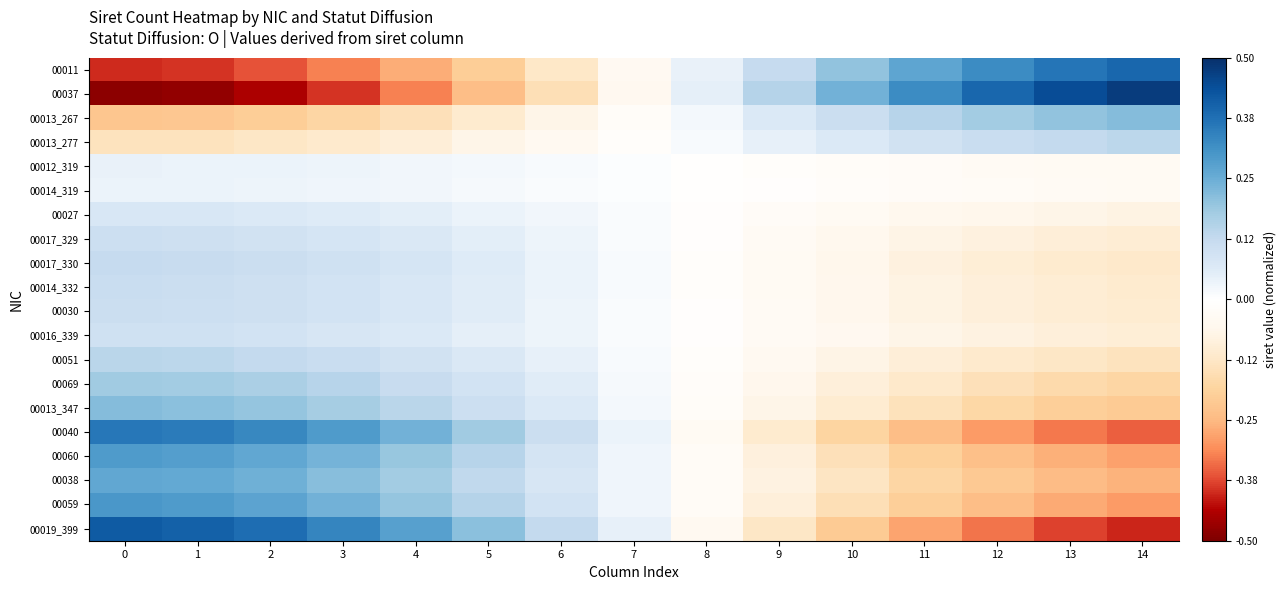

Reading left to right, what are all the values shown in this chart?

00011: 0=-0.4	1=-0.4	2=-0.4	3=-0.3	4=-0.3	5=-0.2	6=-0.1	7=-0.0	8=0.0	9=0.1	10=0.2	11=0.3	12=0.3	13=0.4	14=0.4
00037: 0=-0.5	1=-0.5	2=-0.4	3=-0.4	4=-0.3	5=-0.2	6=-0.1	7=-0.1	8=0.1	9=0.1	10=0.2	11=0.3	12=0.4	13=0.4	14=0.5
00013_267: 0=-0.2	1=-0.2	2=-0.2	3=-0.2	4=-0.1	5=-0.1	6=-0.1	7=-0.0	8=0.0	9=0.1	10=0.1	11=0.1	12=0.2	13=0.2	14=0.2
00013_277: 0=-0.1	1=-0.1	2=-0.1	3=-0.1	4=-0.1	5=-0.1	6=-0.0	7=-0.0	8=0.0	9=0.0	10=0.1	11=0.1	12=0.1	13=0.1	14=0.1
00012_319: 0=0.0	1=0.0	2=0.0	3=0.0	4=0.0	5=0.0	6=0.0	7=0.0	8=-0.0	9=-0.0	10=-0.0	11=-0.0	12=-0.0	13=-0.0	14=-0.0
00014_319: 0=0.0	1=0.0	2=0.0	3=0.0	4=0.0	5=0.0	6=0.0	7=0.0	8=-0.0	9=-0.0	10=-0.0	11=-0.0	12=-0.0	13=-0.0	14=-0.0
00027: 0=0.1	1=0.1	2=0.1	3=0.1	4=0.1	5=0.0	6=0.0	7=0.0	8=-0.0	9=-0.0	10=-0.0	11=-0.1	12=-0.1	13=-0.1	14=-0.1
00017_329: 0=0.1	1=0.1	2=0.1	3=0.1	4=0.1	5=0.1	6=0.0	7=0.0	8=-0.0	9=-0.0	10=-0.1	11=-0.1	12=-0.1	13=-0.1	14=-0.1
00017_330: 0=0.1	1=0.1	2=0.1	3=0.1	4=0.1	5=0.1	6=0.0	7=0.0	8=-0.0	9=-0.0	10=-0.1	11=-0.1	12=-0.1	13=-0.1	14=-0.1
00014_332: 0=0.1	1=0.1	2=0.1	3=0.1	4=0.1	5=0.1	6=0.0	7=0.0	8=-0.0	9=-0.0	10=-0.1	11=-0.1	12=-0.1	13=-0.1	14=-0.1
00030: 0=0.1	1=0.1	2=0.1	3=0.1	4=0.1	5=0.1	6=0.0	7=0.0	8=-0.0	9=-0.0	10=-0.1	11=-0.1	12=-0.1	13=-0.1	14=-0.1
00016_339: 0=0.1	1=0.1	2=0.1	3=0.1	4=0.1	5=0.1	6=0.0	7=0.0	8=-0.0	9=-0.0	10=-0.1	11=-0.1	12=-0.1	13=-0.1	14=-0.1
00051: 0=0.1	1=0.1	2=0.1	3=0.1	4=0.1	5=0.1	6=0.0	7=0.0	8=-0.0	9=-0.0	10=-0.1	11=-0.1	12=-0.1	13=-0.1	14=-0.1
00069: 0=0.2	1=0.2	2=0.2	3=0.1	4=0.1	5=0.1	6=0.1	7=0.0	8=-0.0	9=-0.1	10=-0.1	11=-0.1	12=-0.1	13=-0.2	14=-0.2
00013_347: 0=0.2	1=0.2	2=0.2	3=0.2	4=0.1	5=0.1	6=0.1	7=0.0	8=-0.0	9=-0.1	10=-0.1	11=-0.1	12=-0.2	13=-0.2	14=-0.2
00040: 0=0.4	1=0.4	2=0.3	3=0.3	4=0.2	5=0.2	6=0.1	7=0.0	8=-0.0	9=-0.1	10=-0.2	11=-0.2	12=-0.3	13=-0.3	14=-0.4
00060: 0=0.3	1=0.3	2=0.3	3=0.2	4=0.2	5=0.1	6=0.1	7=0.0	8=-0.0	9=-0.1	10=-0.1	11=-0.2	12=-0.2	13=-0.3	14=-0.3
00038: 0=0.3	1=0.3	2=0.2	3=0.2	4=0.2	5=0.1	6=0.1	7=0.0	8=-0.0	9=-0.1	10=-0.1	11=-0.2	12=-0.2	13=-0.2	14=-0.3
00059: 0=0.3	1=0.3	2=0.3	3=0.2	4=0.2	5=0.1	6=0.1	7=0.0	8=-0.0	9=-0.1	10=-0.1	11=-0.2	12=-0.2	13=-0.3	14=-0.3
00019_399: 0=0.4	1=0.4	2=0.4	3=0.3	4=0.3	5=0.2	6=0.1	7=0.0	8=-0.0	9=-0.1	10=-0.2	11=-0.3	12=-0.3	13=-0.4	14=-0.4